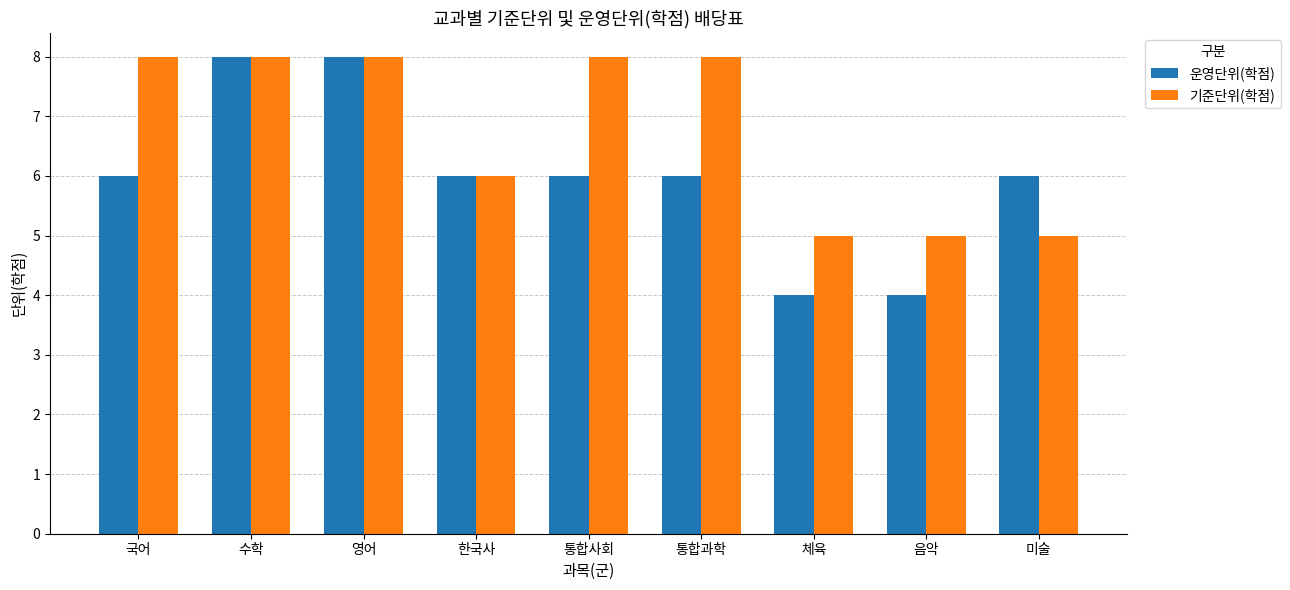

What is the sum of all 기준단위(학점) values?

61